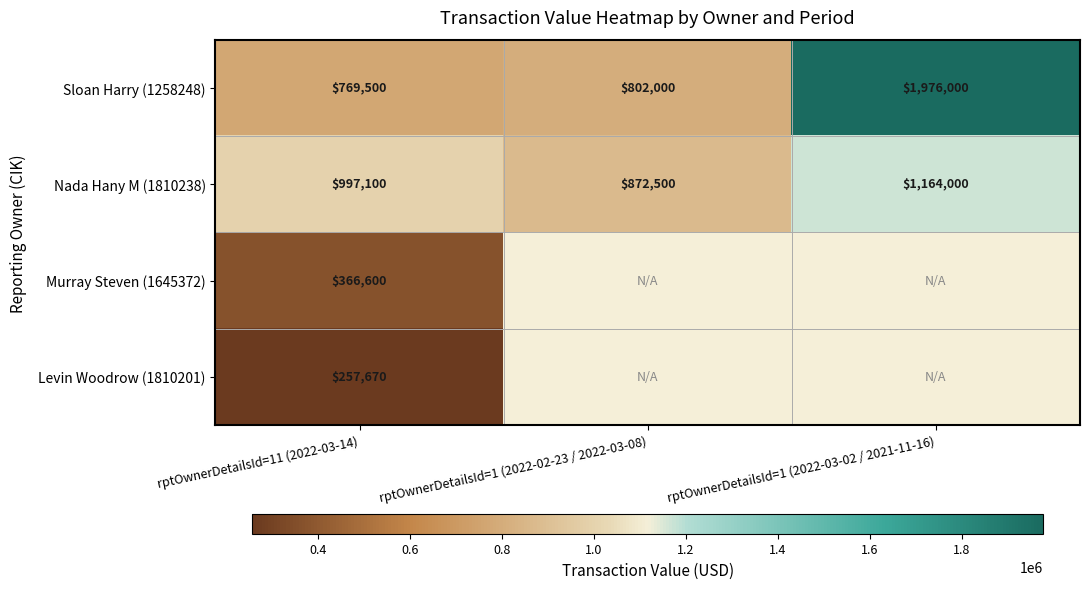

Is the value of Nada Hany M (1810238) at rptOwnerDetailsId=1 (2022-03-02 / 2021-11-16) greater than the value of Sloan Harry (1258248) at rptOwnerDetailsId=1 (2022-03-02 / 2021-11-16)?

No